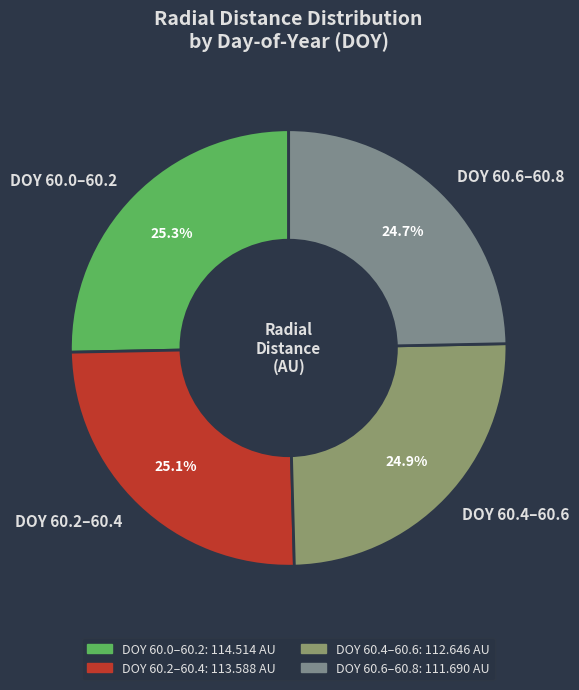

What portion of the pie excludes DOY 60.6–60.8?

75.3%